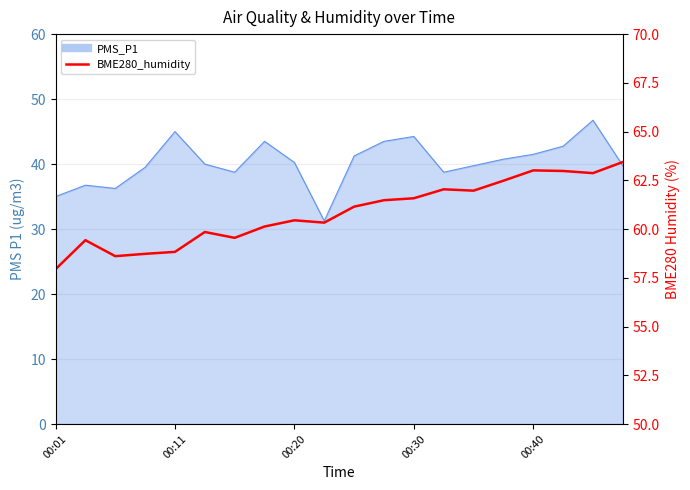

What is the maximum value shown in the chart?

63.4